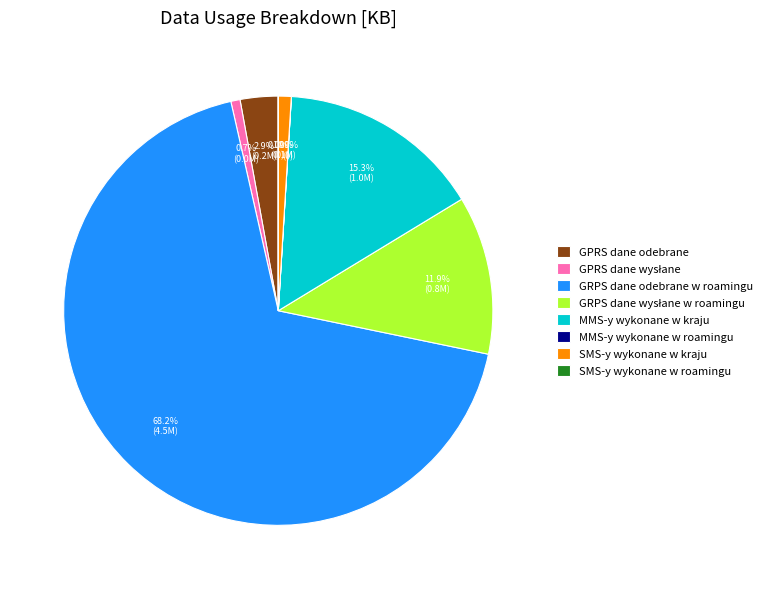

Is there a majority slice in this chart?

Yes